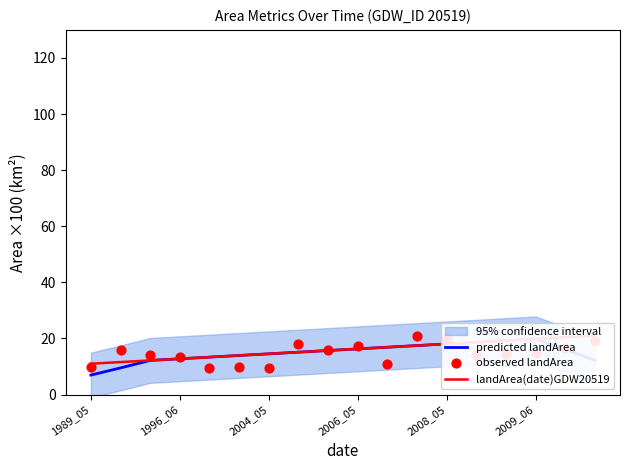

What is the total value across all series at 2008_05?

56.1